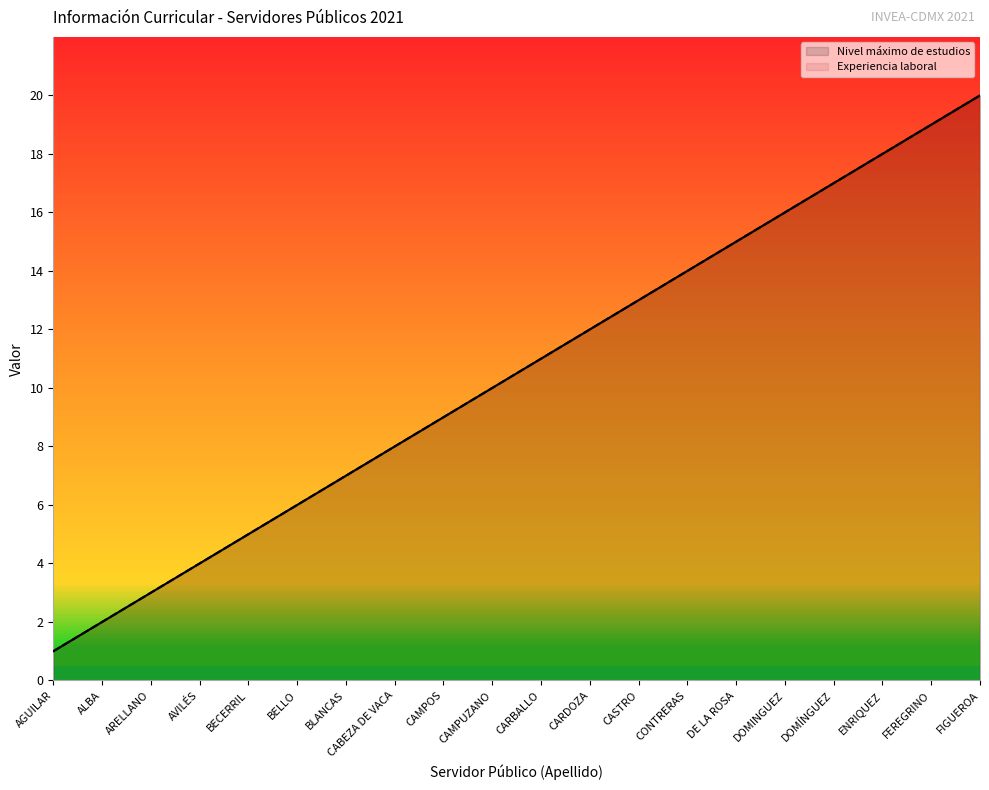

What position from the left is BELLO?

6